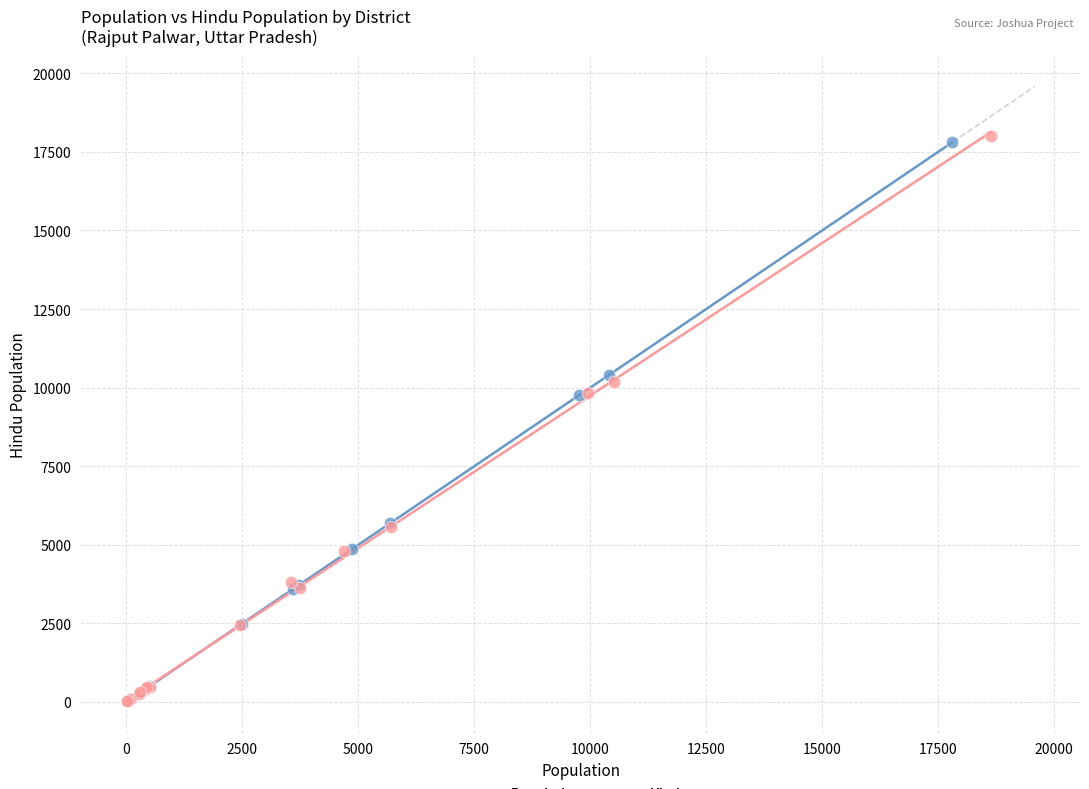

Which series has the largest Y range (max minus min)?

Hindu